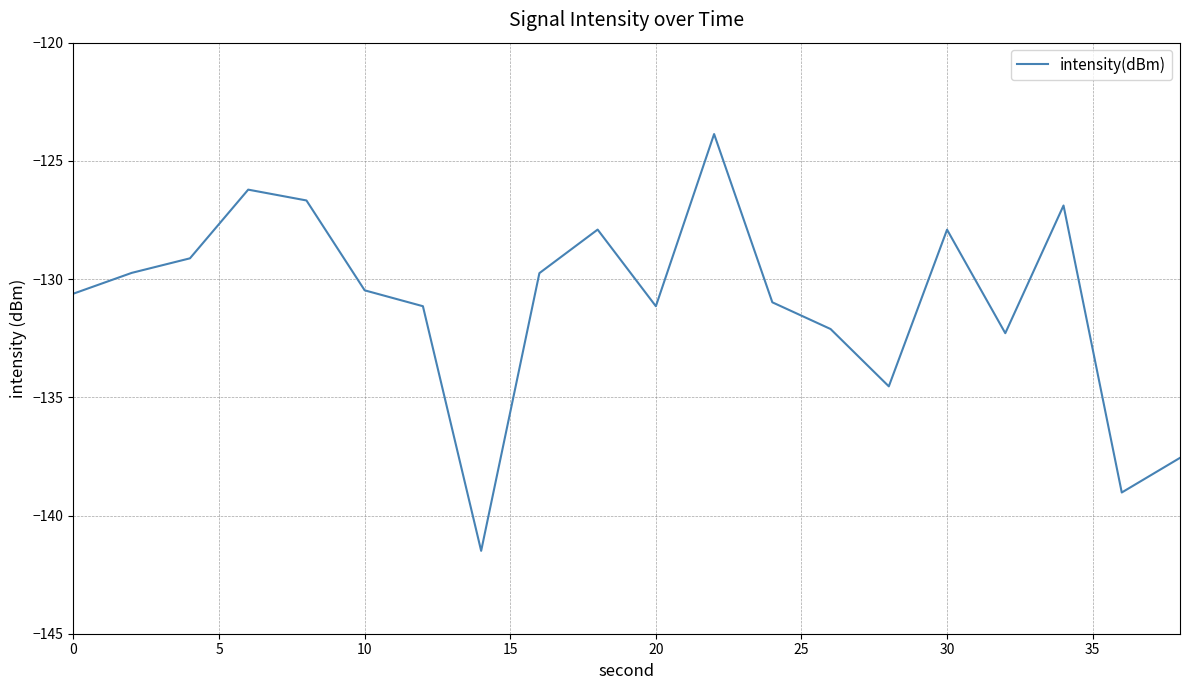

What is the maximum value shown in the chart?

-123.9